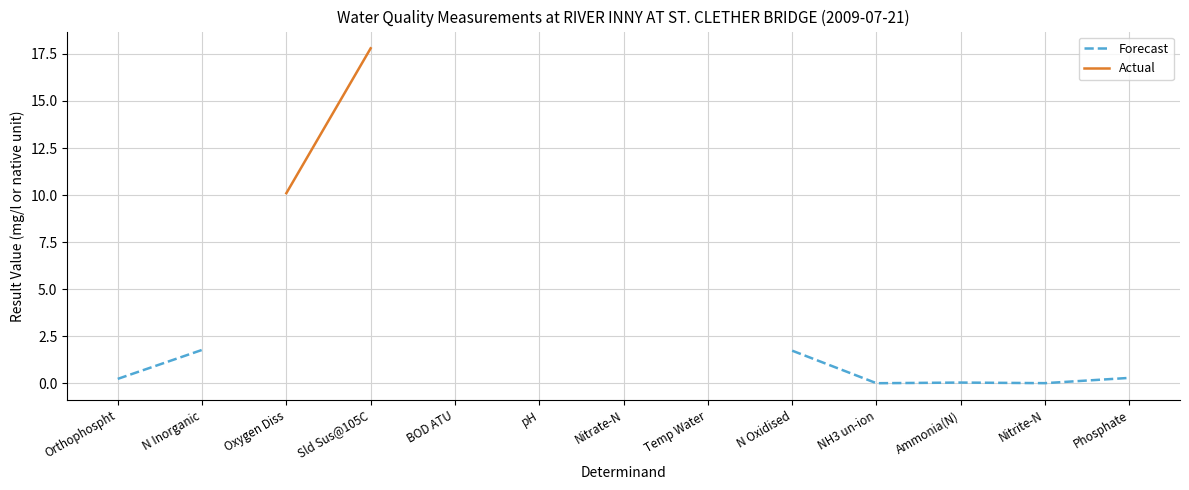

What are all the series names shown in the legend?

Forecast, Actual